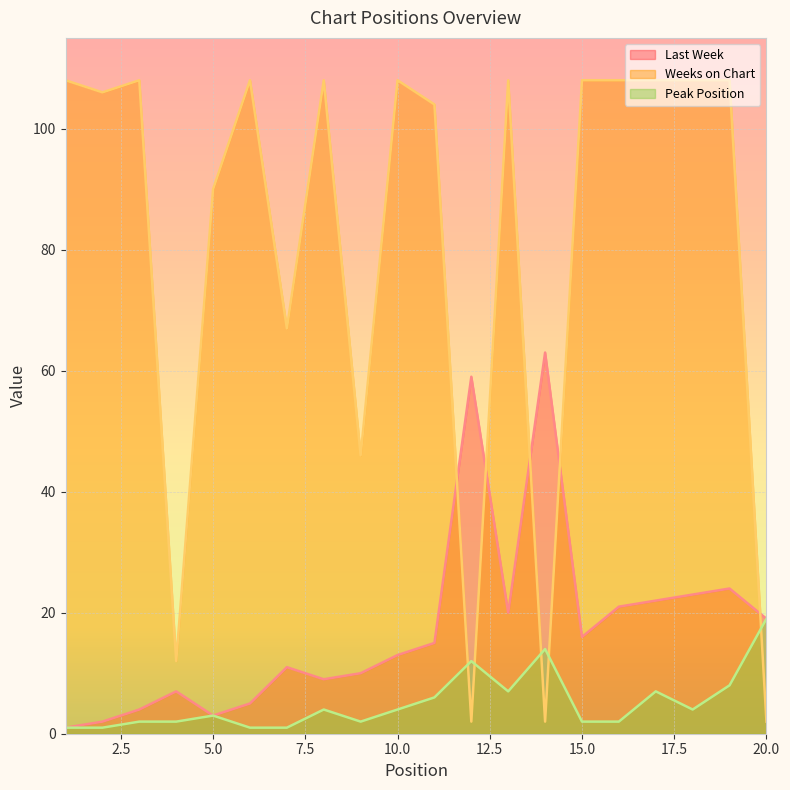

Does the chart display data point markers on the line(s)?

No